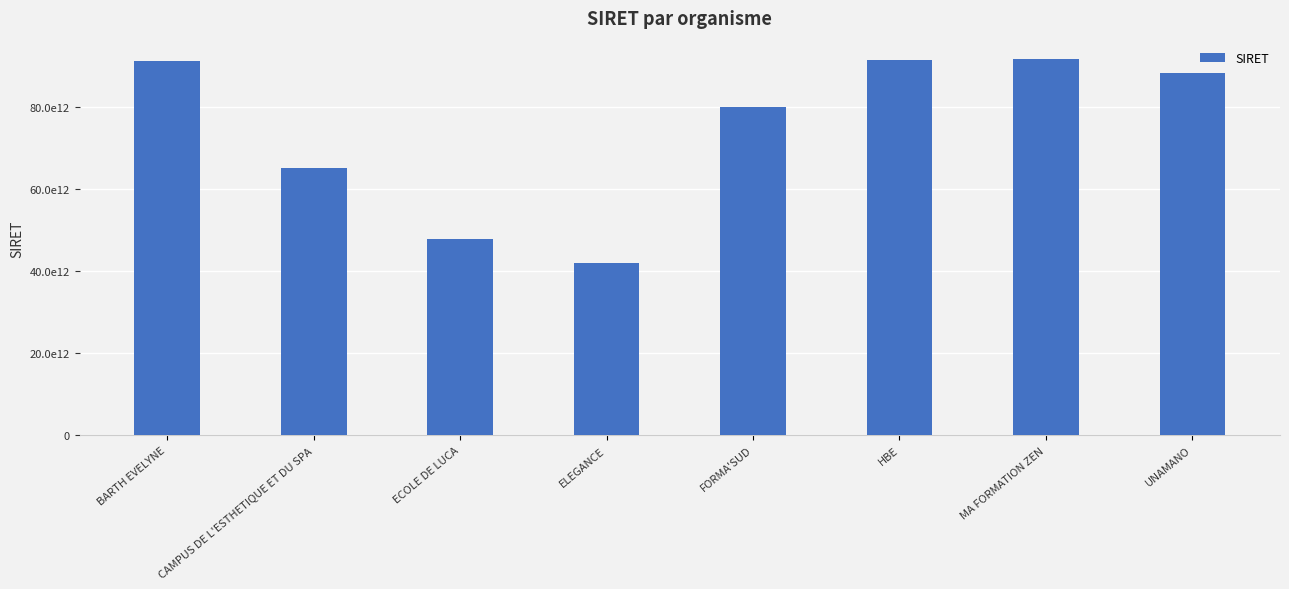

What position from the right is BARTH EVELYNE?

8